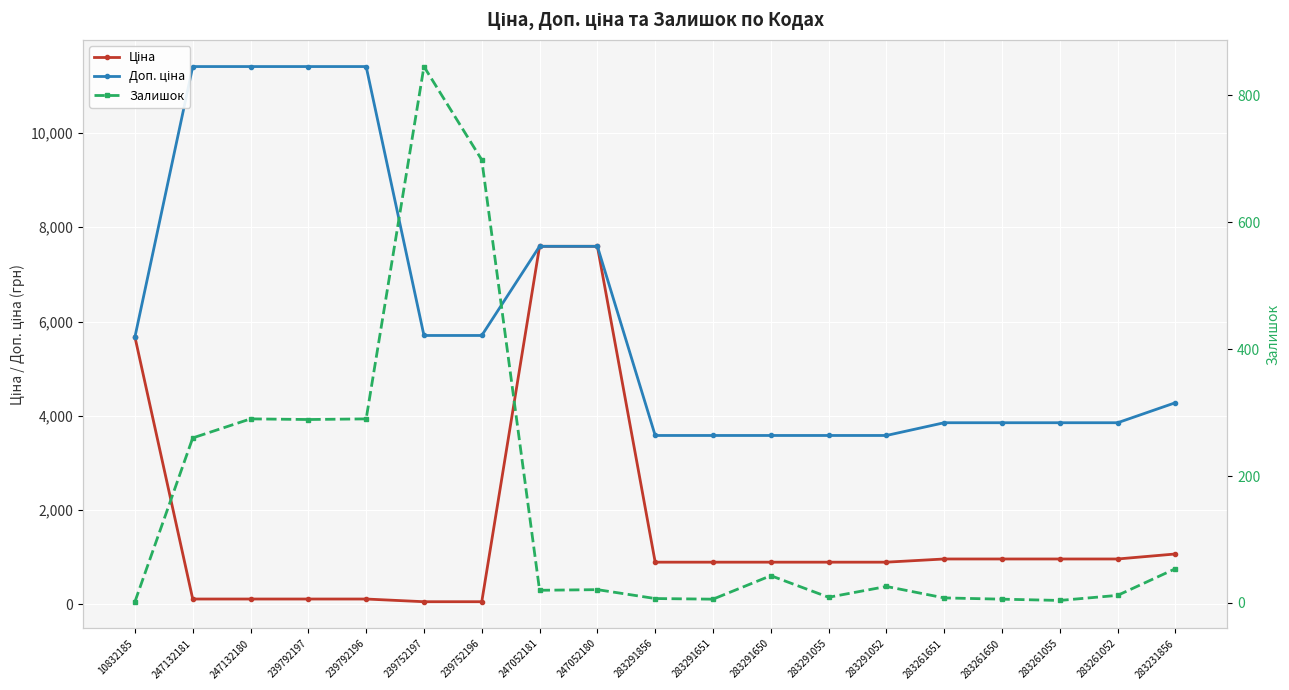

At which label does Залишок reach its minimum?

10832185